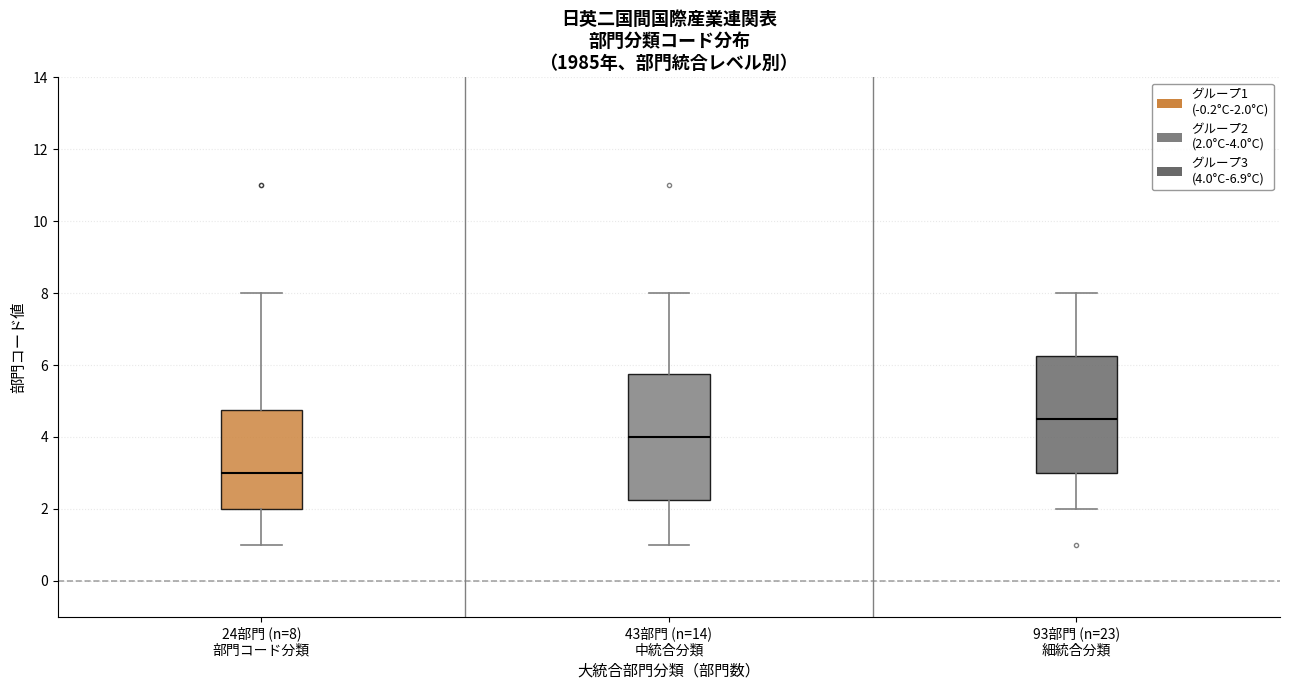

Which box's median line is the lowest?

24部門 (n=8) 部門コード分類